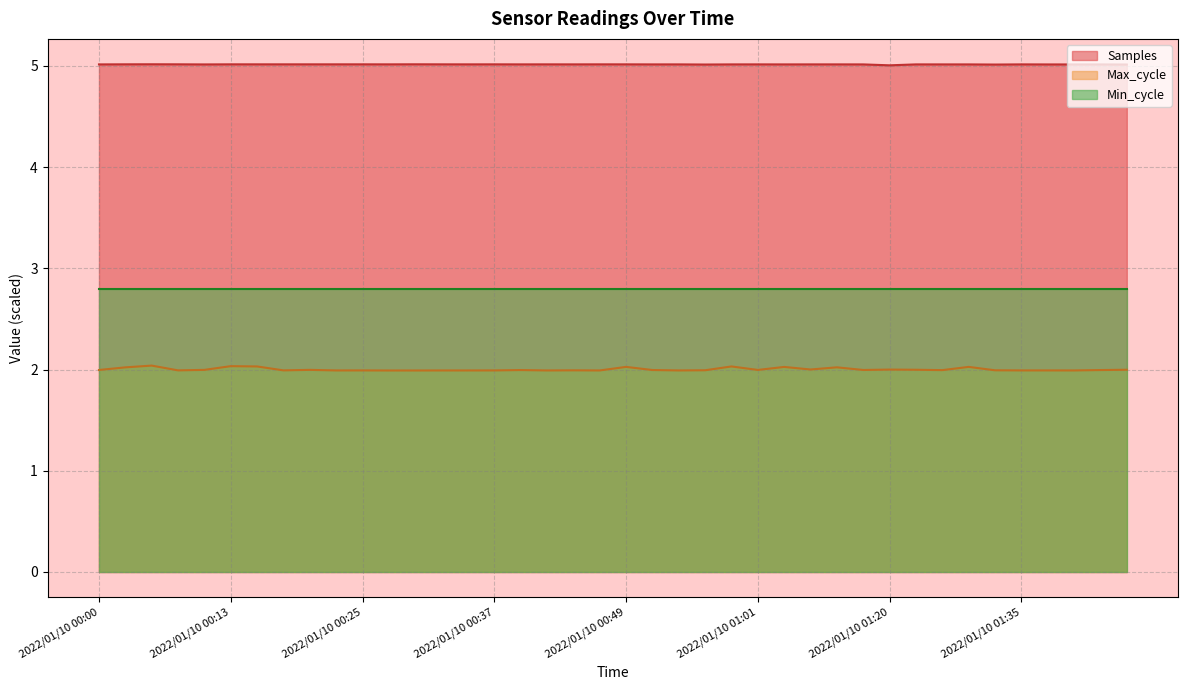

What is the average value of the Samples series?

5.0